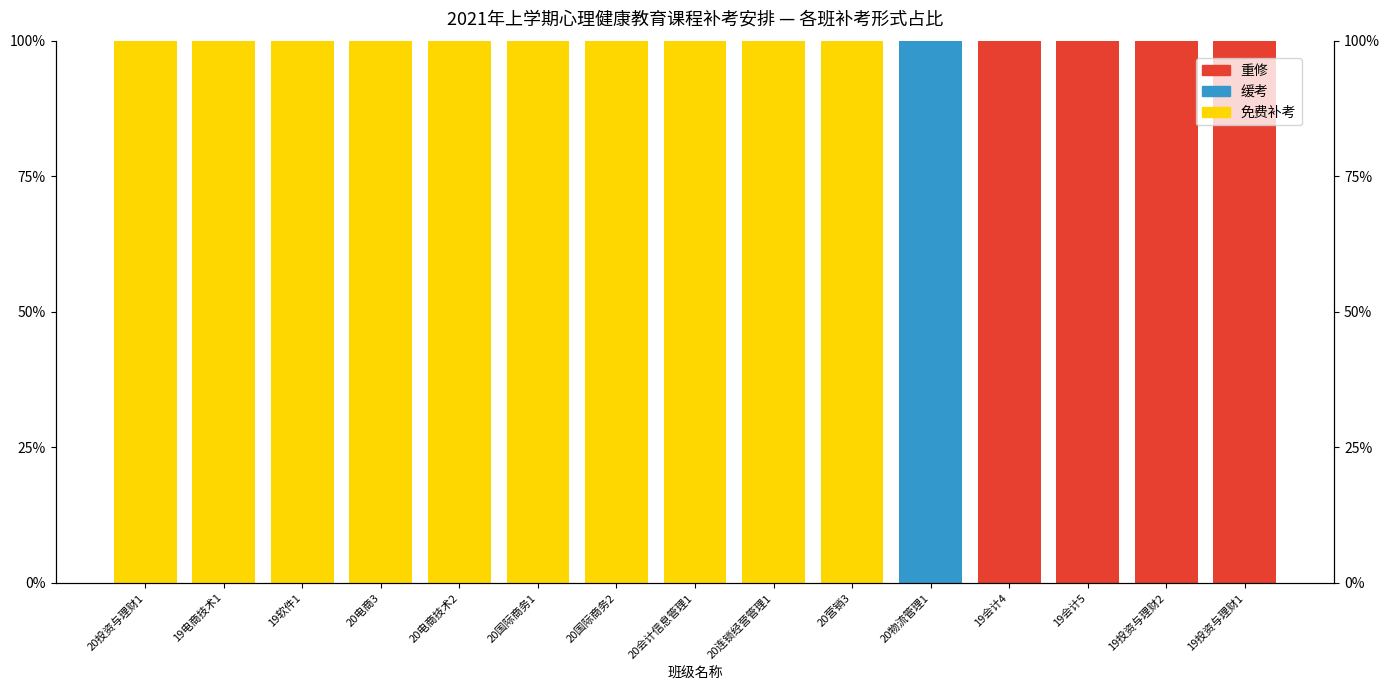

Reading left to right, transcribe all the data shown in this chart.

免费补考: 100	100	100	100	100	100	100	100	100	100	0	0	0	0	0
缓考: 0	0	0	0	0	0	0	0	0	0	100	0	0	0	0
重修: 0	0	0	0	0	0	0	0	0	0	0	100	100	100	100